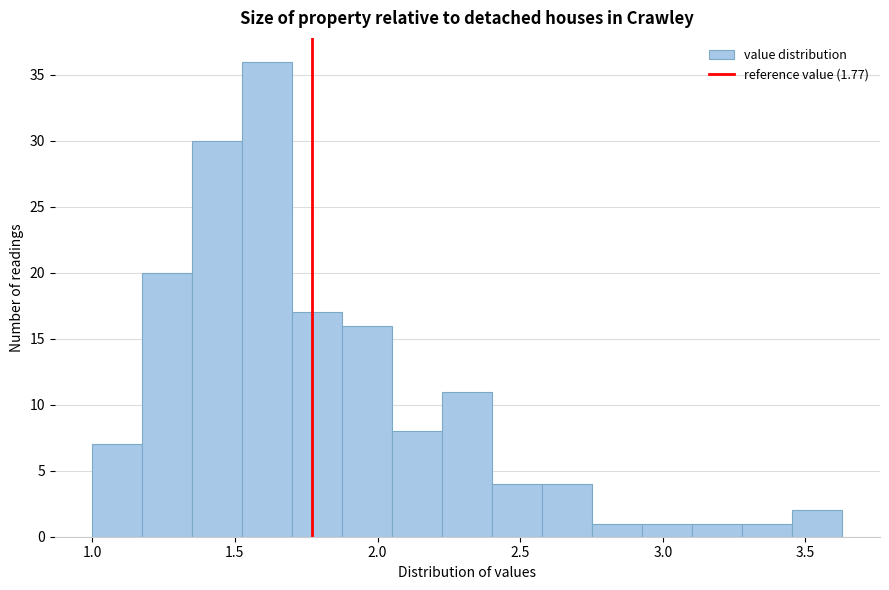

Read against the x-axis, roughly where is the centre of the tallest bar?

1.60